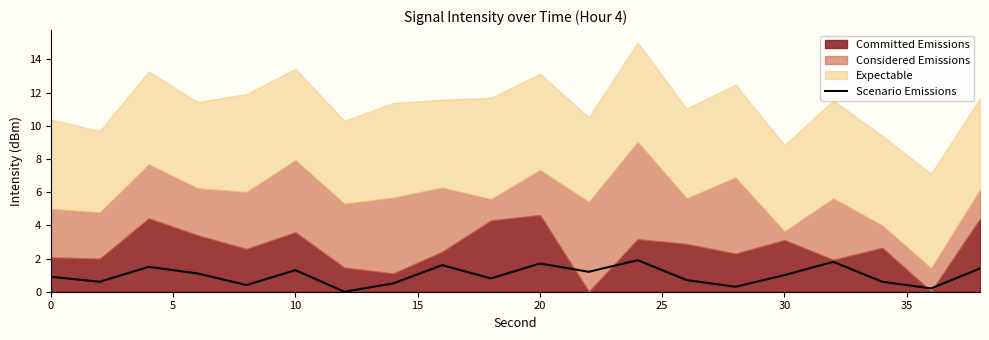

The value of Scenario Emissions at 20 is 1.2. True or false?

False